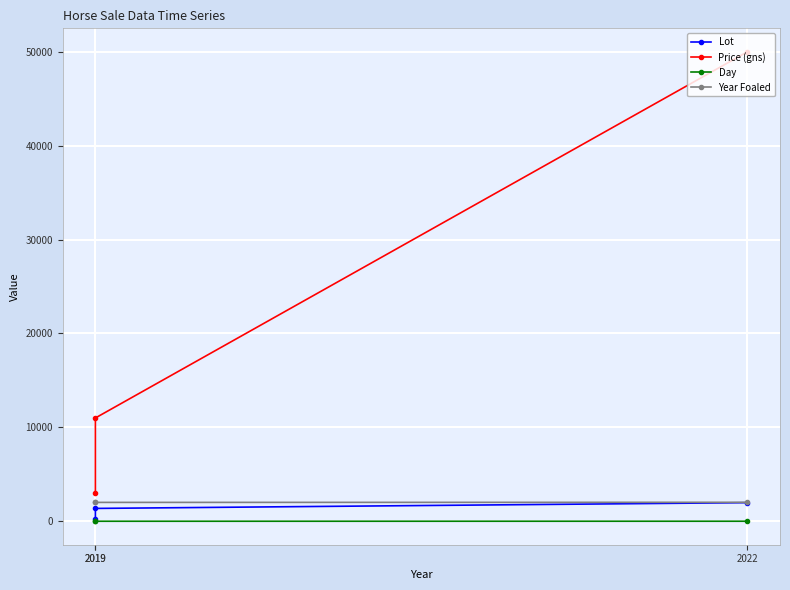

What is the difference between the maximum and minimum values in the Lot series?

1727